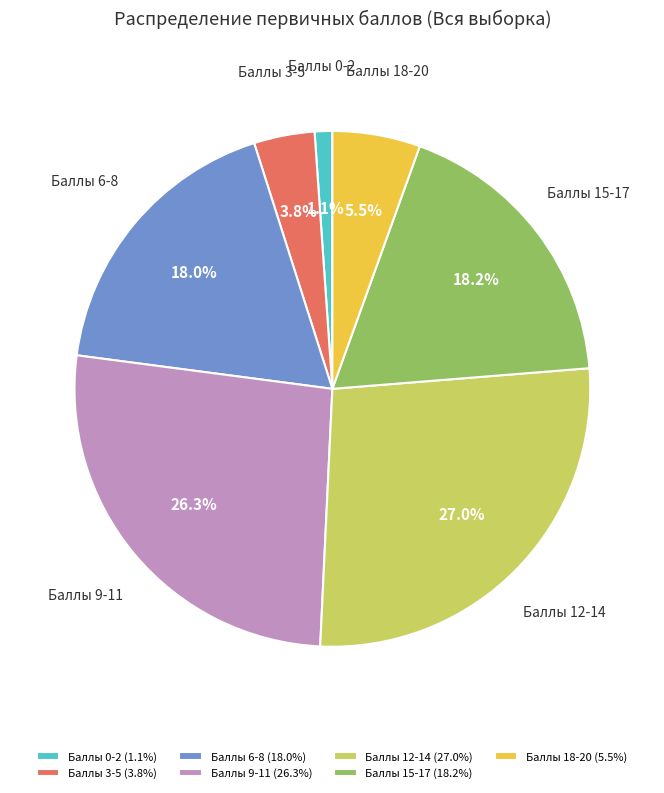

Does any single category account for the majority?

No